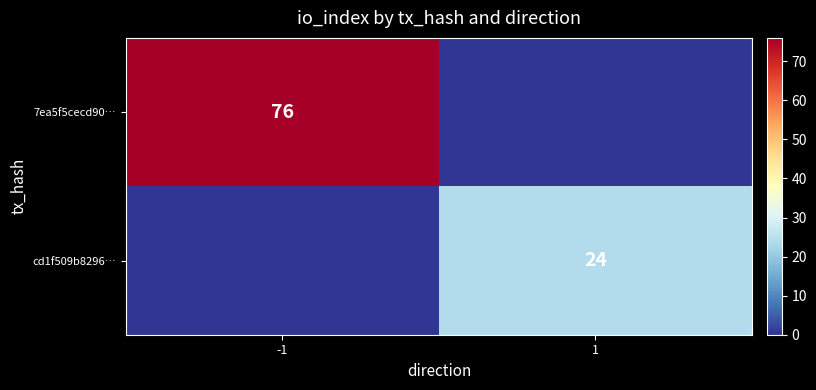

Is the value of 7ea5f5cecd90… at -1 greater than the value of cd1f509b8296… at 1?

Yes